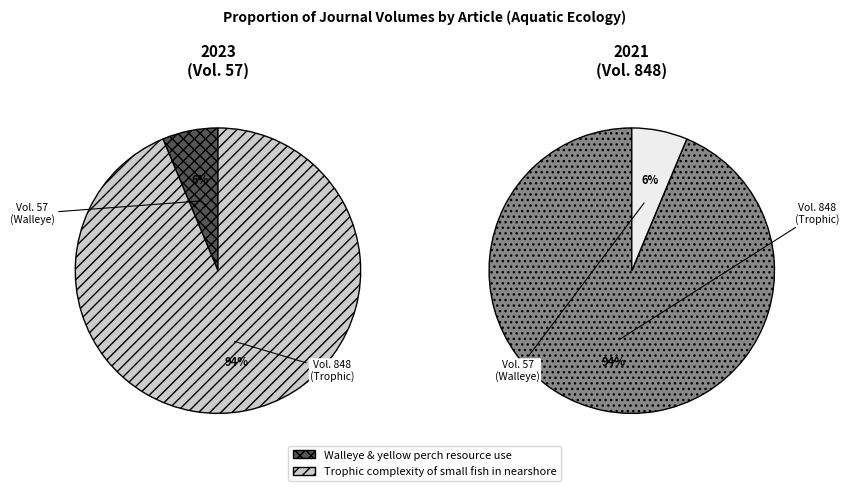

How many segments does this pie chart have?

2